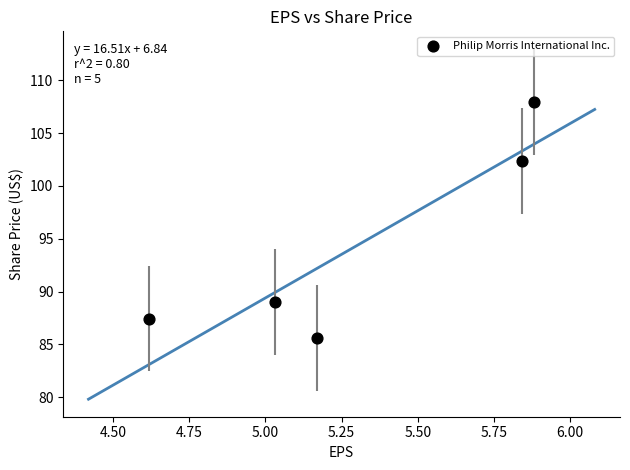

What Y value in the scatter plot is closest to 96?

102.4